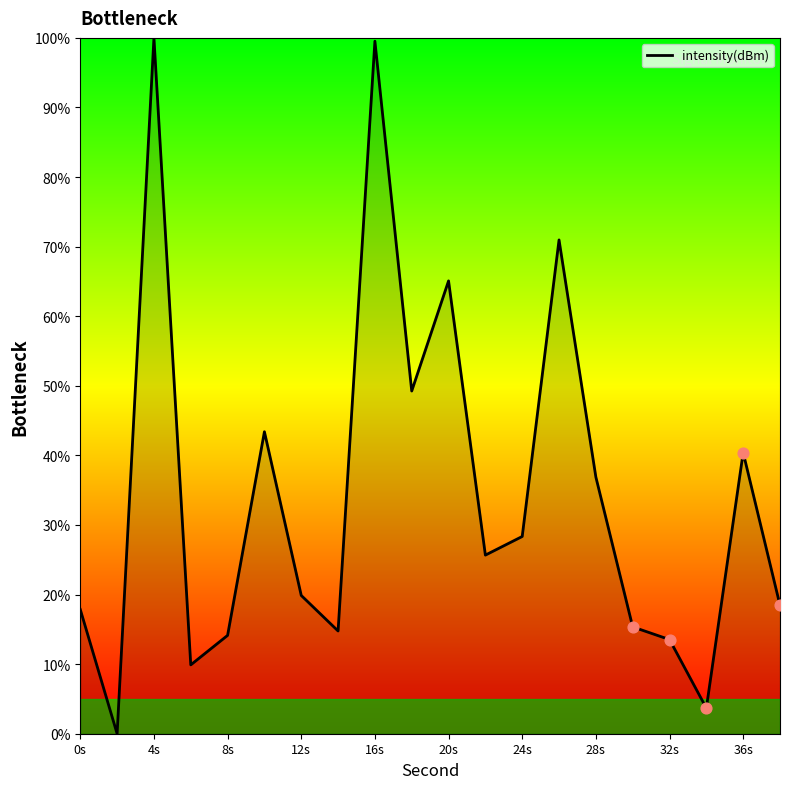

What is the maximum value shown in the chart?

100.0